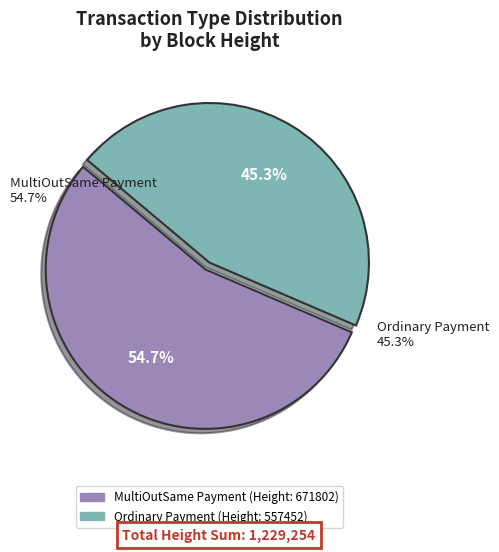

Which slice is the smallest?

557452